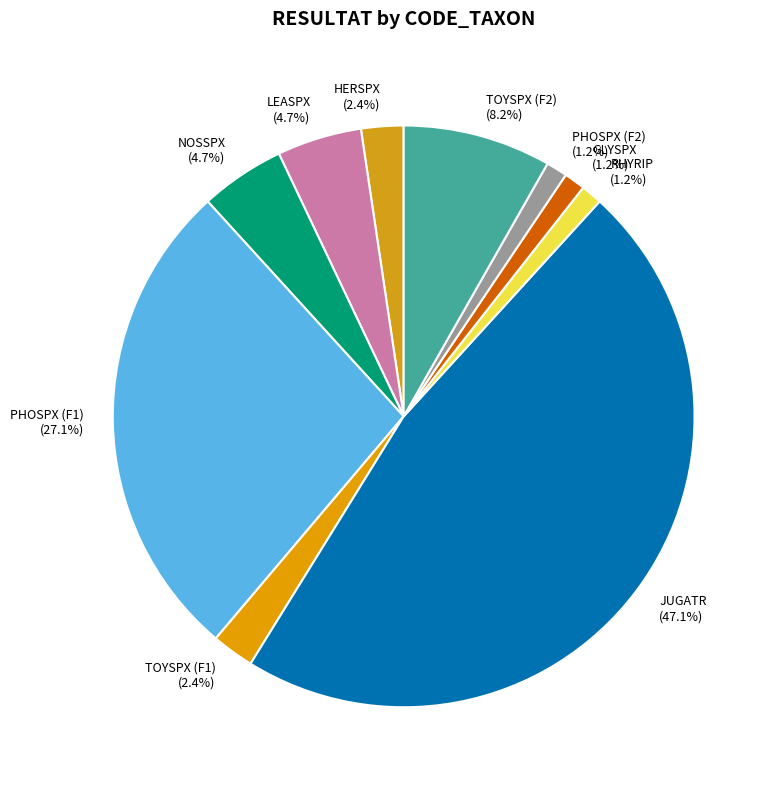

Does any single category account for the majority?

No